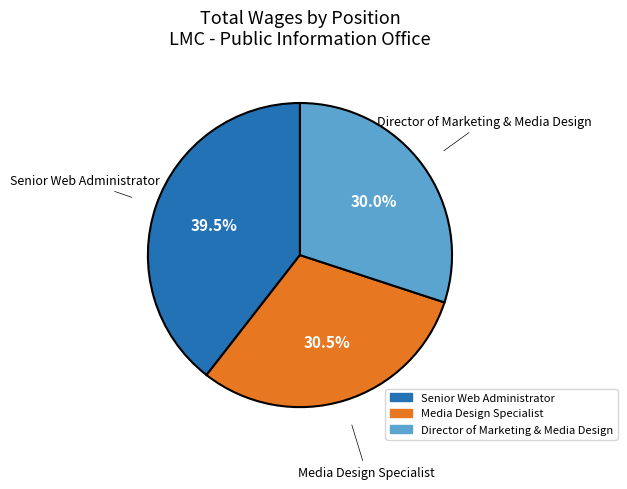

To the nearest percent, what is the average slice percentage?

33%